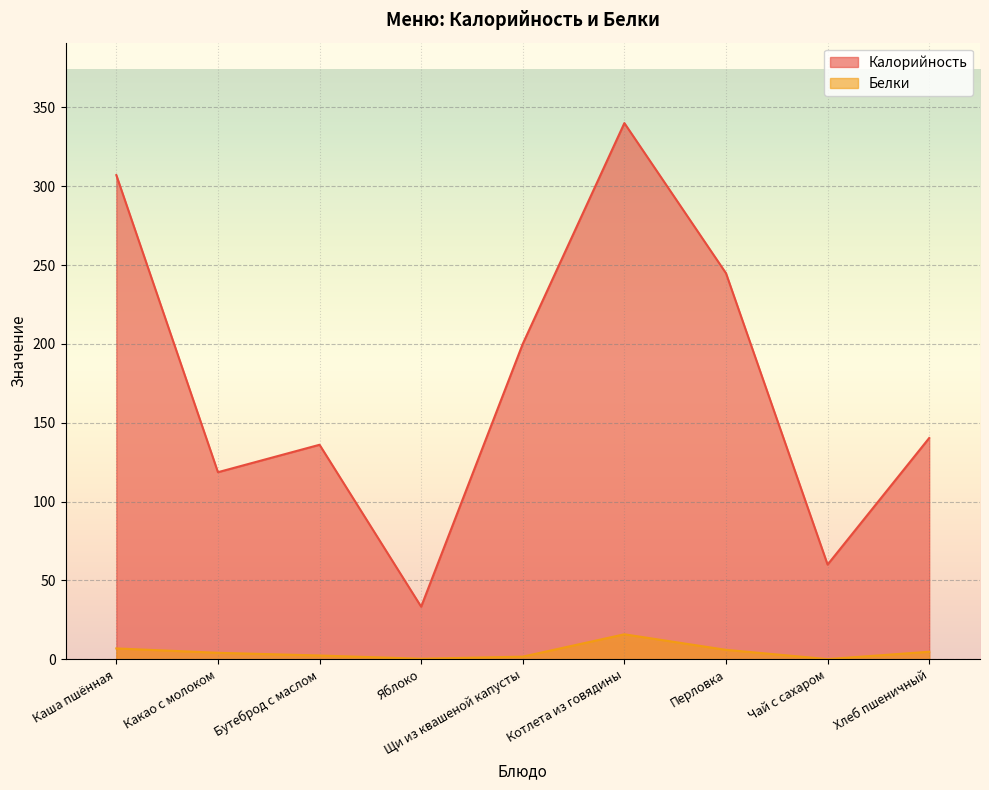

What is the lowest value of the Калорийность series?

33.3